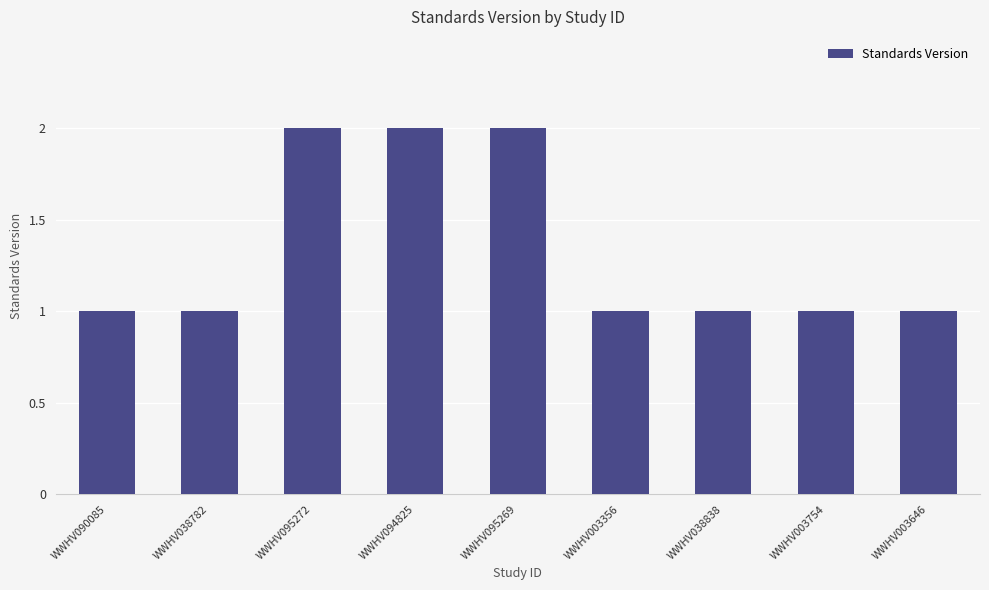

What is the label of the 4th bar from the left?

WWHV094825